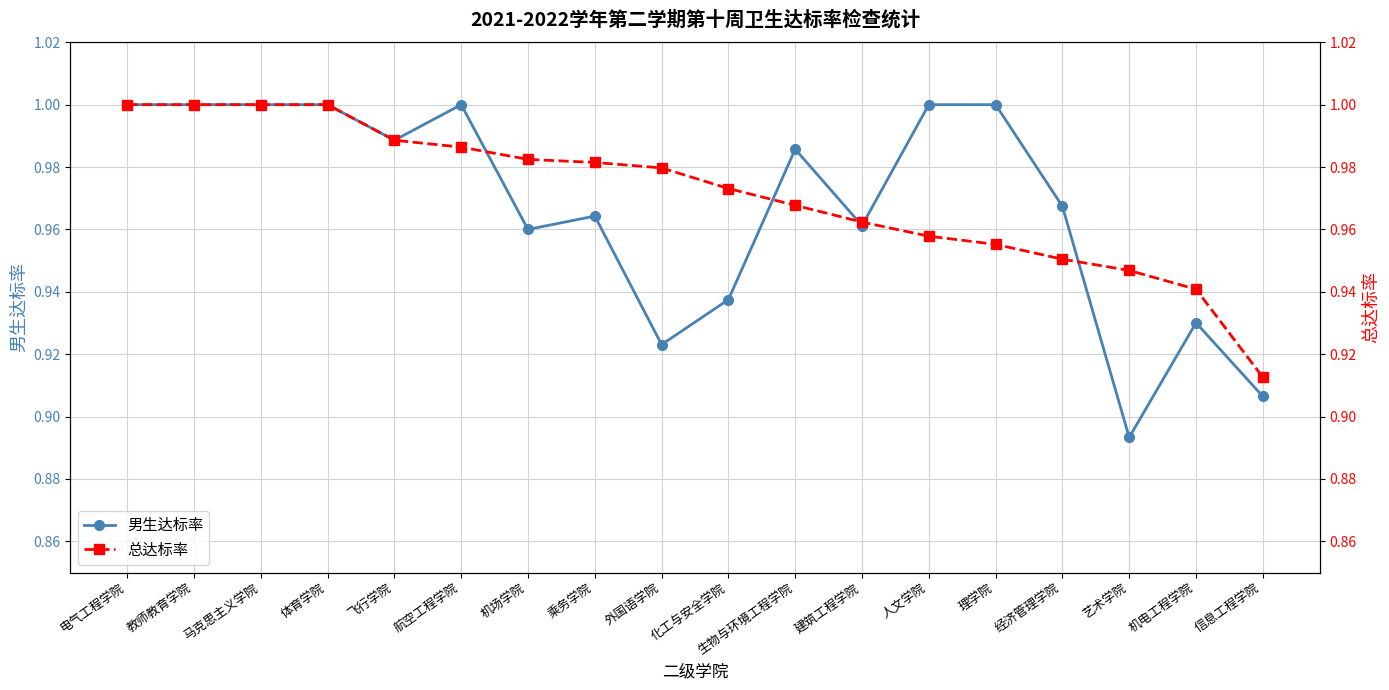

Reading left to right, transcribe all the data shown in this chart.

男生达标率: 电气工程学院=1.0	教师教育学院=1.0	马克思主义学院=1.0	体育学院=1.0	飞行学院=1.0	航空工程学院=1.0	机场学院=1.0	乘务学院=1.0	外国语学院=0.9	化工与安全学院=0.9	生物与环境工程学院=1.0	建筑工程学院=1.0	人文学院=1.0	理学院=1.0	经济管理学院=1.0	艺术学院=0.9	机电工程学院=0.9	信息工程学院=0.9
总达标率: 电气工程学院=1.0	教师教育学院=1.0	马克思主义学院=1.0	体育学院=1.0	飞行学院=1.0	航空工程学院=1.0	机场学院=1.0	乘务学院=1.0	外国语学院=1.0	化工与安全学院=1.0	生物与环境工程学院=1.0	建筑工程学院=1.0	人文学院=1.0	理学院=1.0	经济管理学院=1.0	艺术学院=0.9	机电工程学院=0.9	信息工程学院=0.9